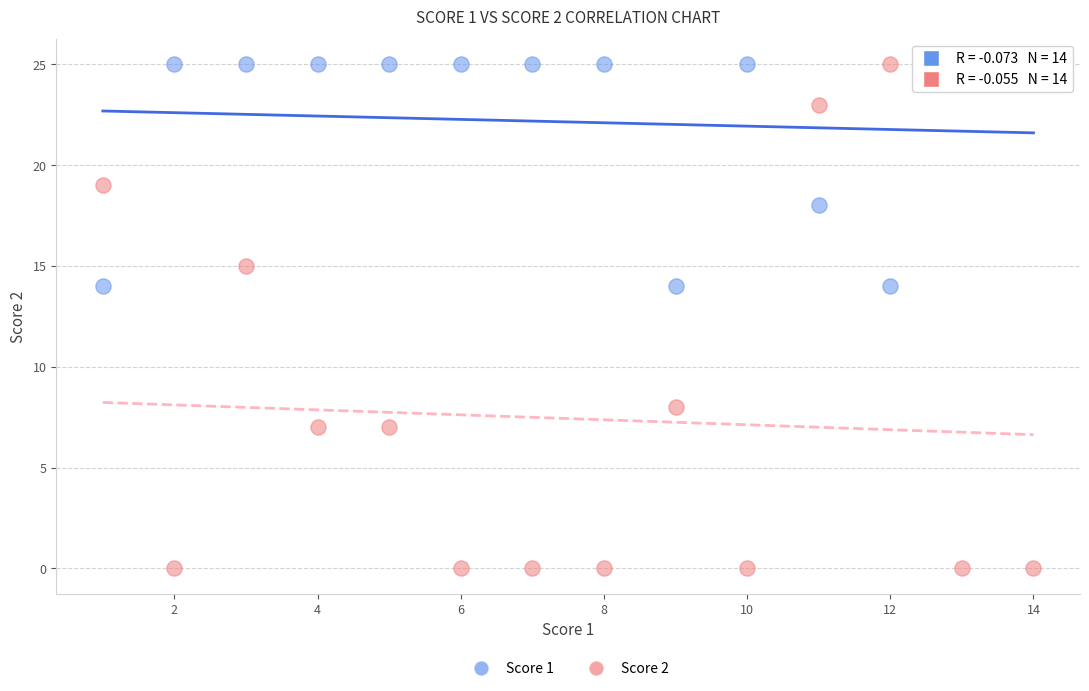

Which series has the largest Y range (max minus min)?

Score 2